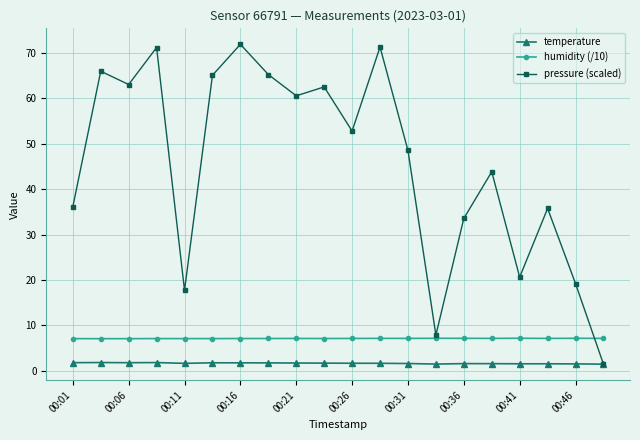

What is the value of the temperature point at the 18th from the left?

1.6